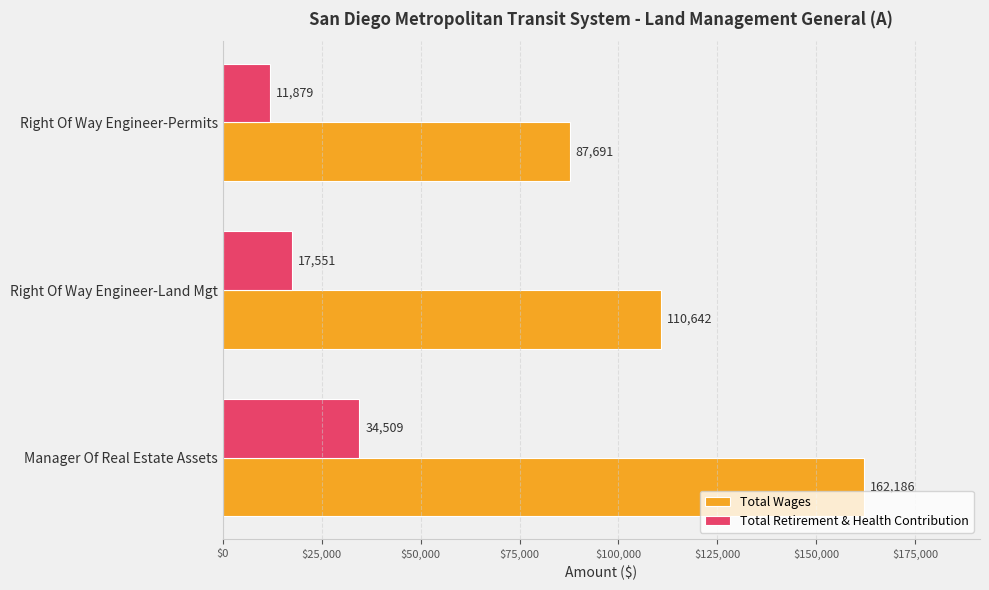

Rank the categories by Total Wages value from highest to lowest.

Manager Of Real Estate Assets, Right Of Way Engineer-Land Mgt, Right Of Way Engineer-Permits